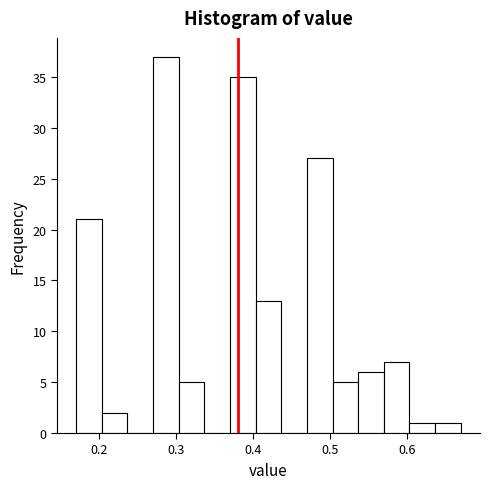

Around what value on the x-axis is the tallest bar? Give the approximate position of its centre, as read against the axis.

0.29